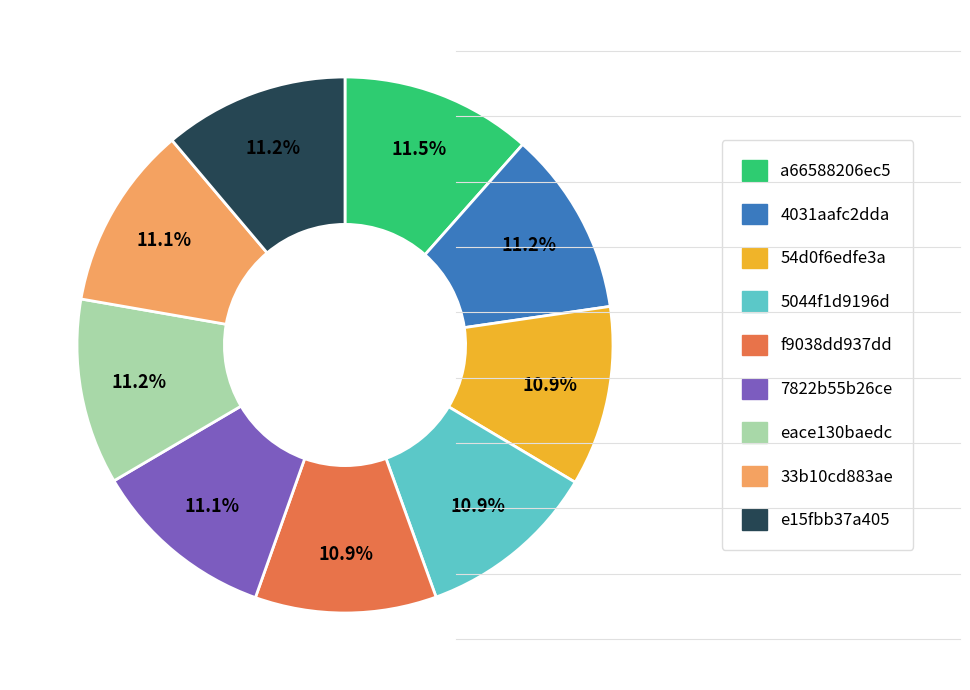

To the nearest percent, what is the average slice percentage?

11%